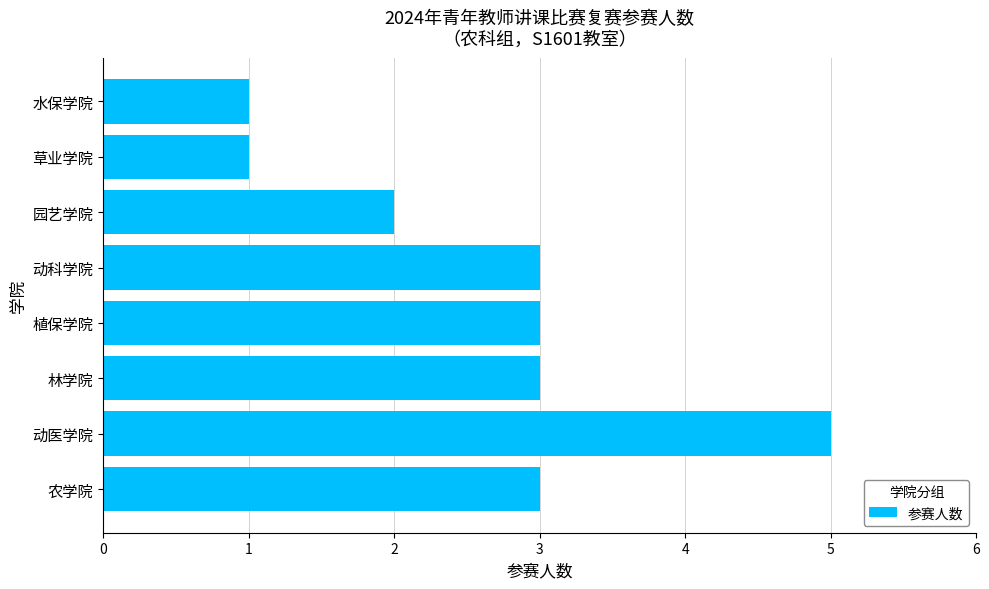

Reading bottom to top, list all the values displayed in this chart.

农学院=3	动医学院=5	林学院=3	植保学院=3	动科学院=3	园艺学院=2	草业学院=1	水保学院=1